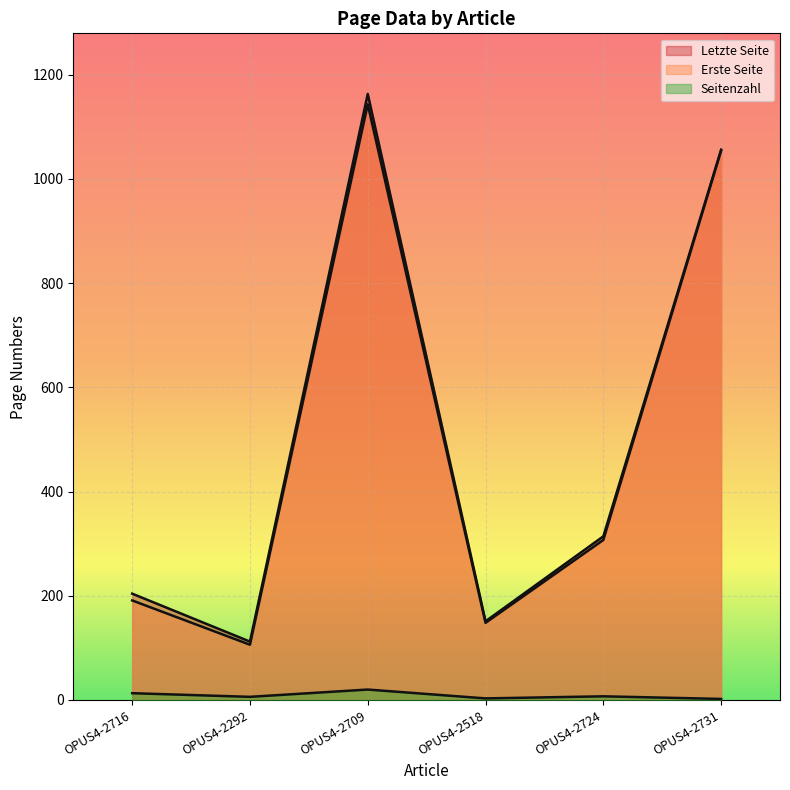

Which category has the highest value in the Erste Seite series?

OPUS4-2709